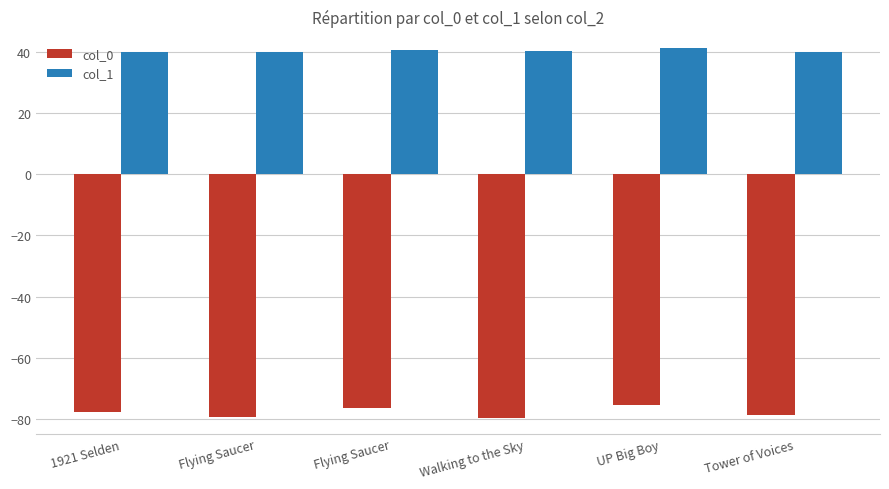

List the labels in order of col_0 value, largest first.

UP Big Boy, Flying Saucer, 1921 Selden, Tower of Voices, Flying Saucer, Walking to the Sky